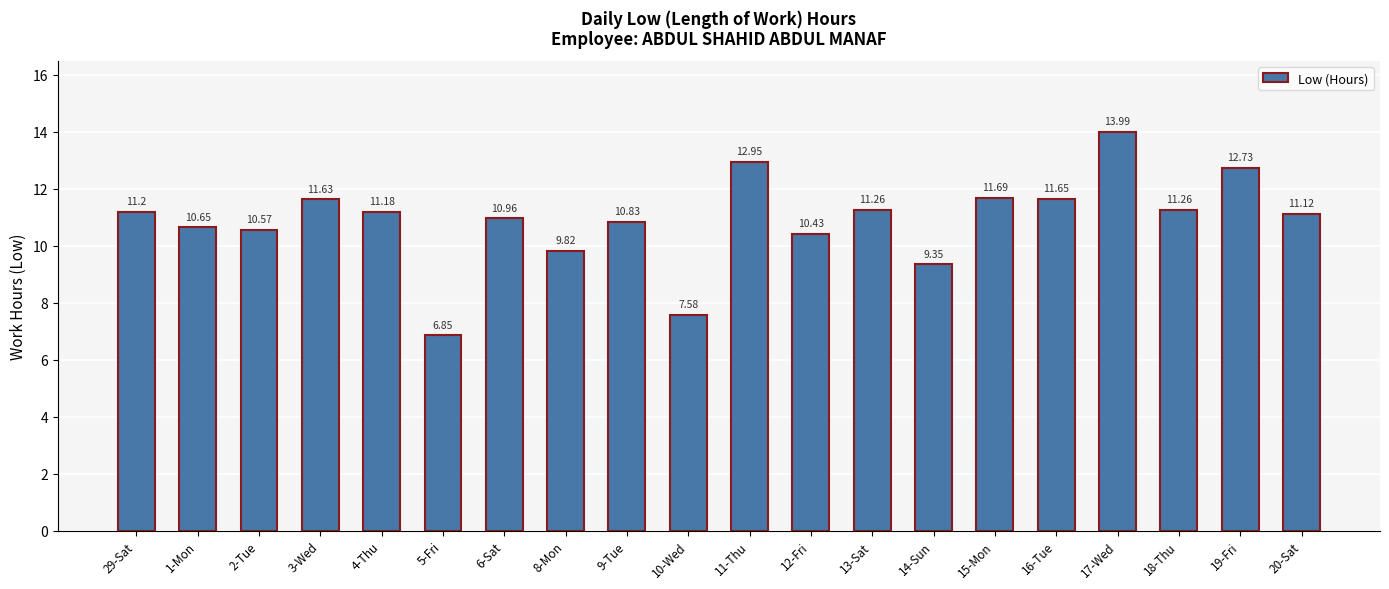

Read the value at 19-Fri.

12.7